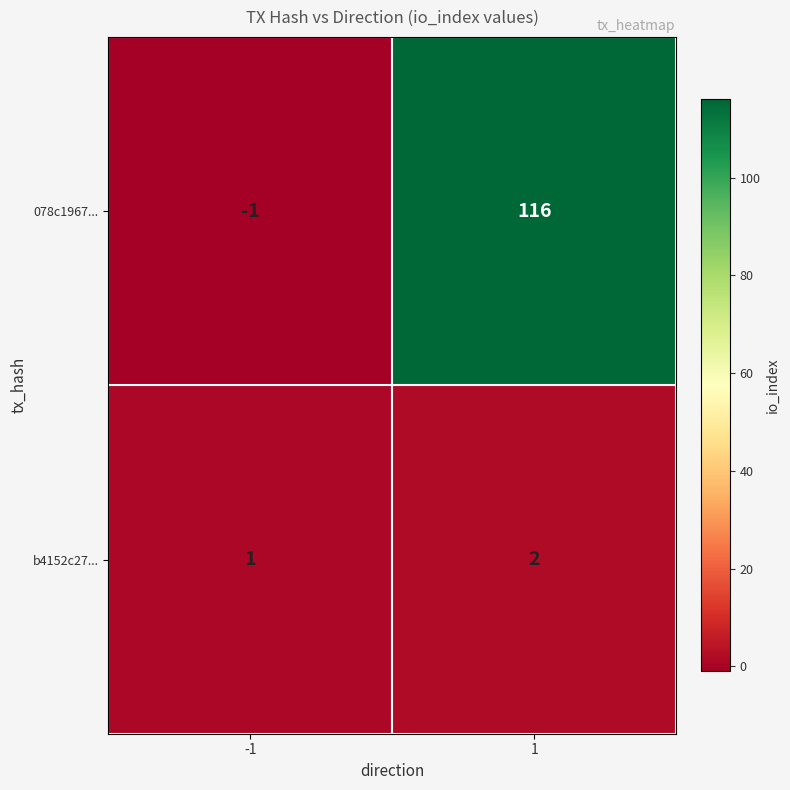

What value does the 078c1967... series have at 1?

116